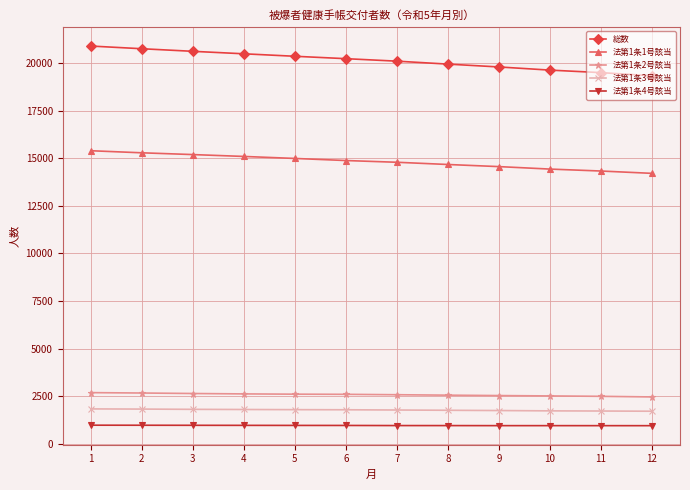

What is the total value across all series at 7?

40200